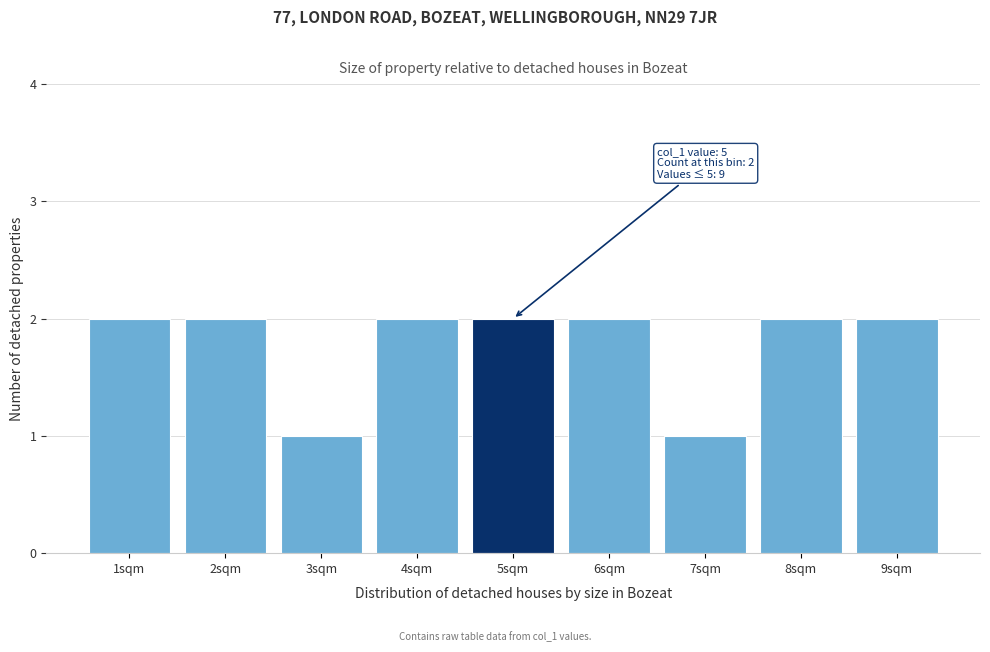

Reading left to right, extract all data points from this chart.

1sqm=2	2sqm=2	3sqm=1	4sqm=2	5sqm=2	6sqm=2	7sqm=1	8sqm=2	9sqm=2